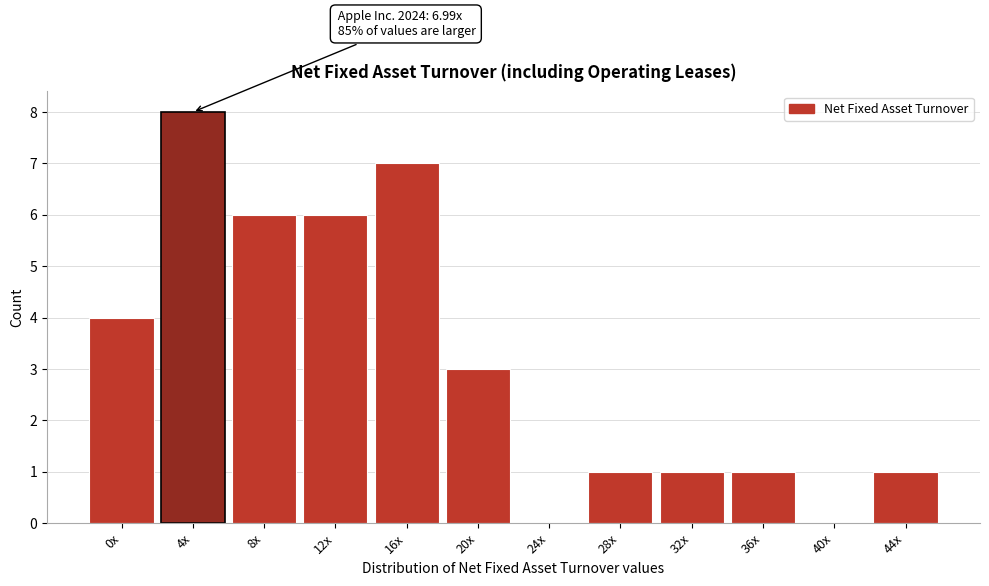

Reading right to left, extract all data points from this chart.

44x=1	40x=0	36x=1	32x=1	28x=1	24x=0	20x=3	16x=7	12x=6	8x=6	4x=8	0x=4